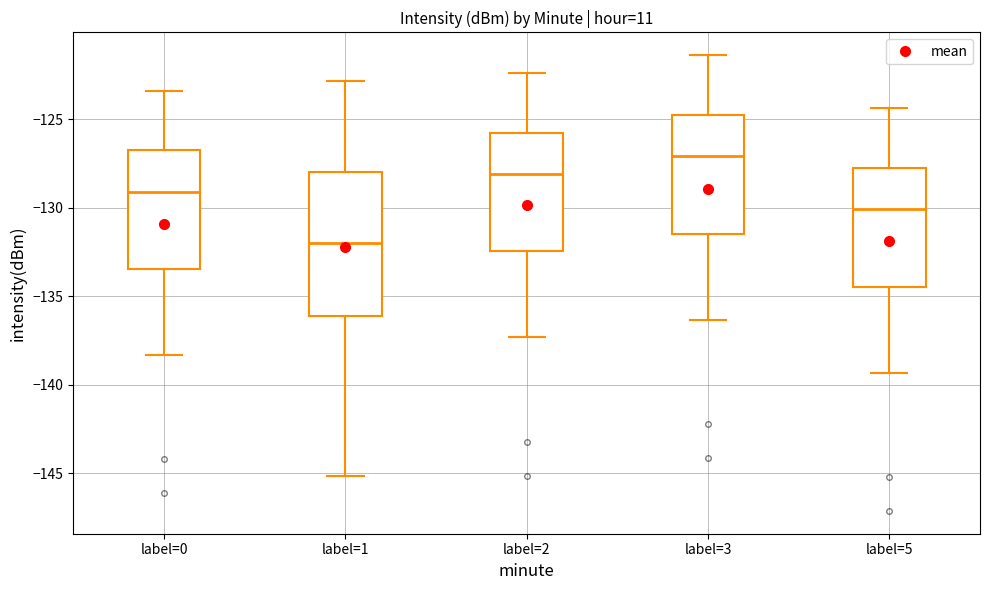

Which box has the lowest median line?

label=1